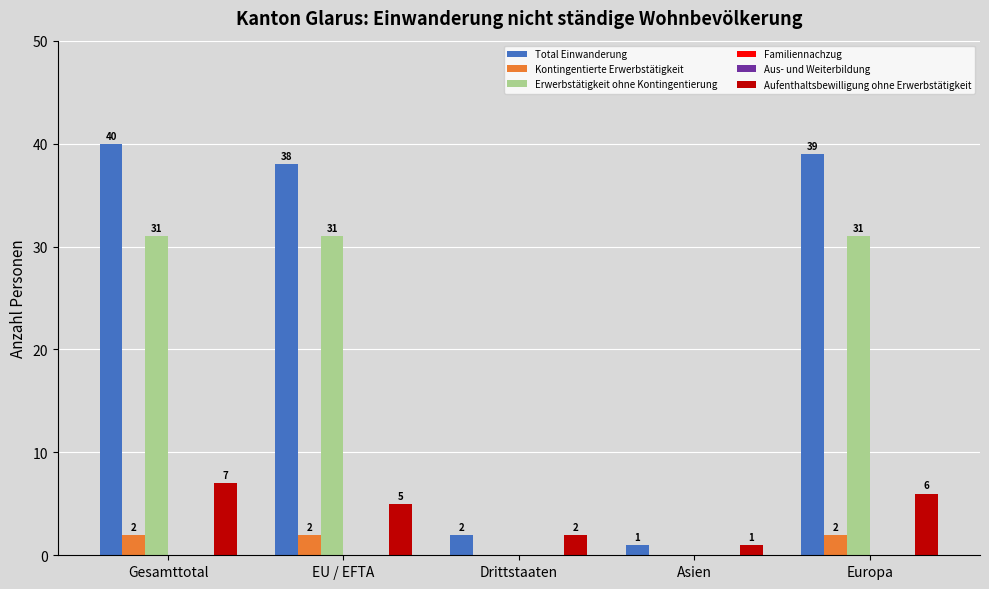

Reading right to left, extract all data points from this chart.

Total Einwanderung: 39	1	2	38	40
Kontingentierte Erwerbstätigkeit: 2	0	0	2	2
Erwerbstätigkeit ohne Kontingentierung: 31	0	0	31	31
Familiennachzug: 0	0	0	0	0
Aus- und Weiterbildung: 0	0	0	0	0
Aufenthaltsbewilligung ohne Erwerbstätigkeit: 6	1	2	5	7